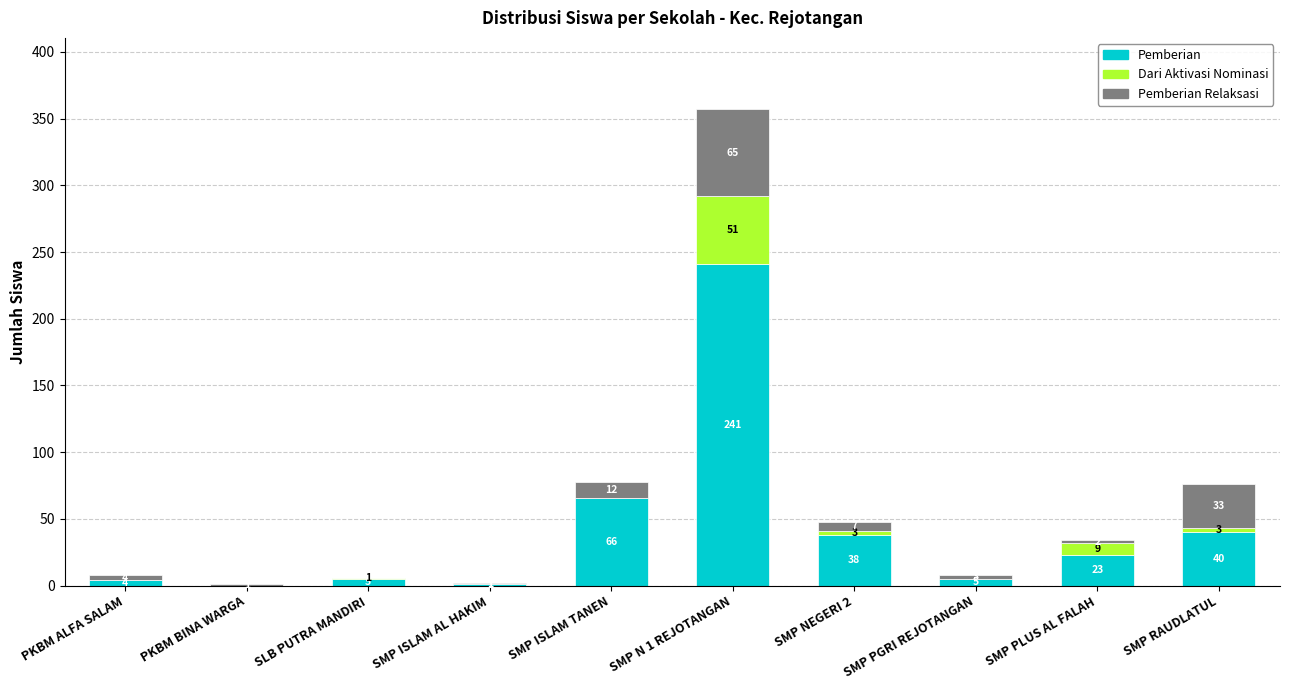

How many series are shown in this chart?

3